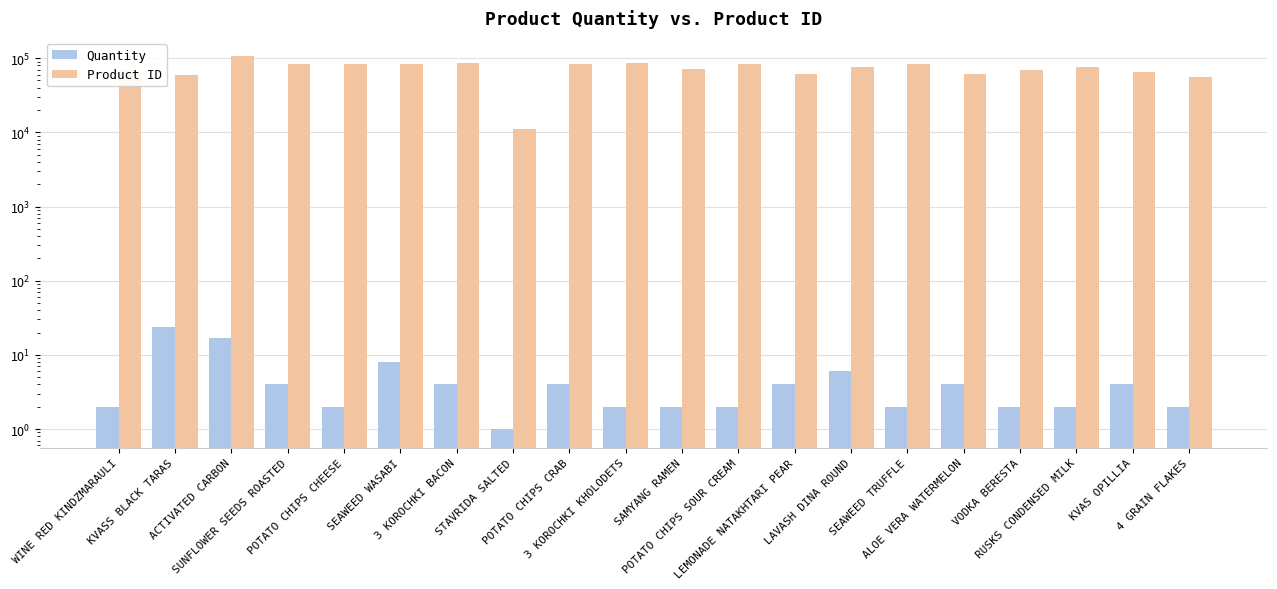

What is the label of the 3rd bar from the right?

RUSKS CONDENSED MILK